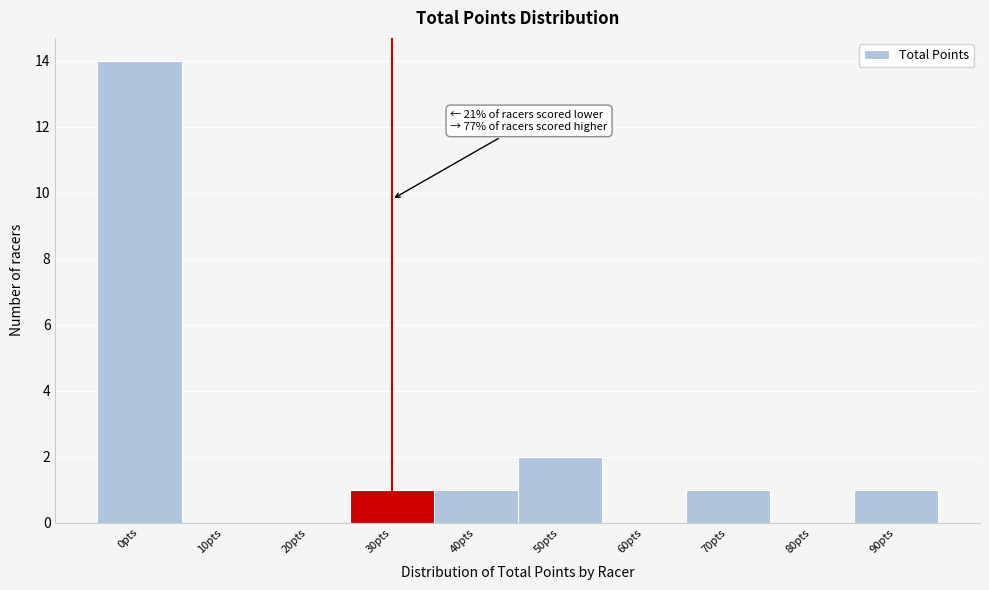

Reading left to right, extract all data points from this chart.

0pts=14	10pts=0	20pts=0	30pts=1	40pts=1	50pts=2	60pts=0	70pts=1	80pts=0	90pts=1